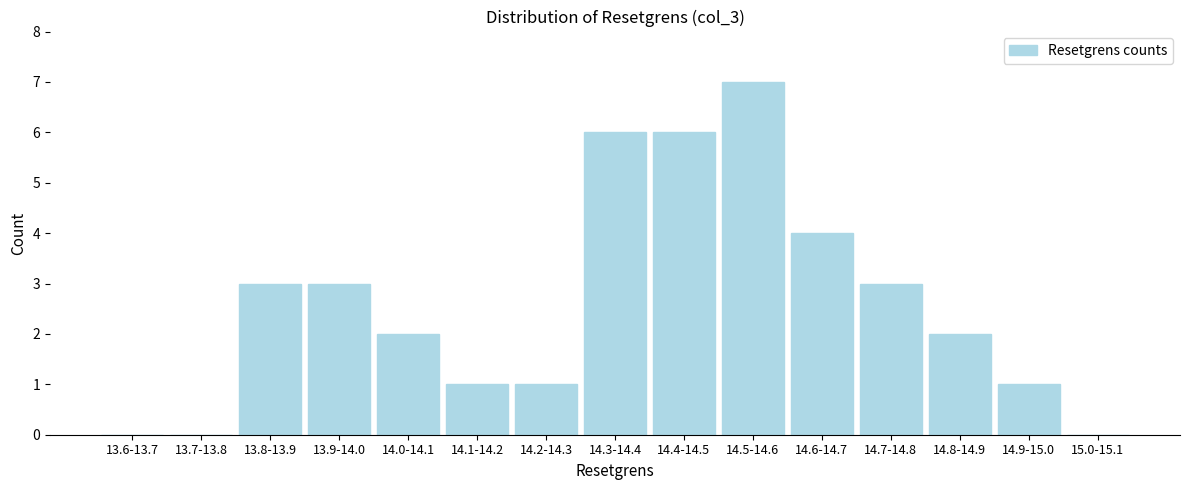

Reading left to right, extract all data points from this chart.

13.6-13.7=0	13.7-13.8=0	13.8-13.9=3	13.9-14.0=3	14.0-14.1=2	14.1-14.2=1	14.2-14.3=1	14.3-14.4=6	14.4-14.5=6	14.5-14.6=7	14.6-14.7=4	14.7-14.8=3	14.8-14.9=2	14.9-15.0=1	15.0-15.1=0